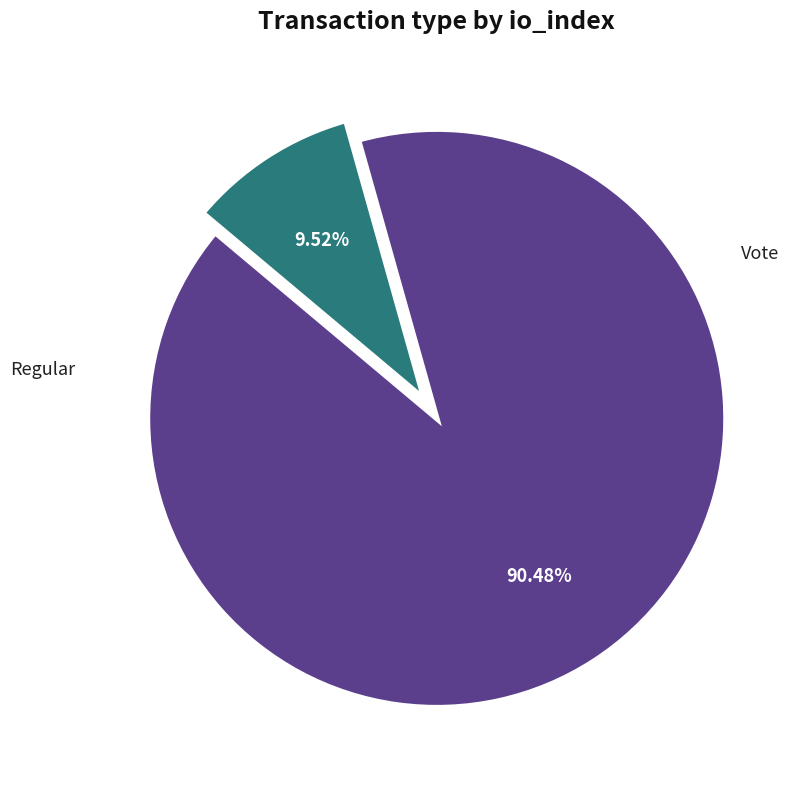

Count the number of slices in the pie.

2